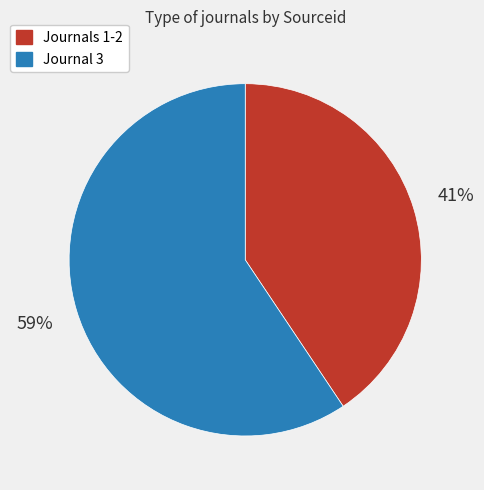

Is there a majority slice in this chart?

Yes